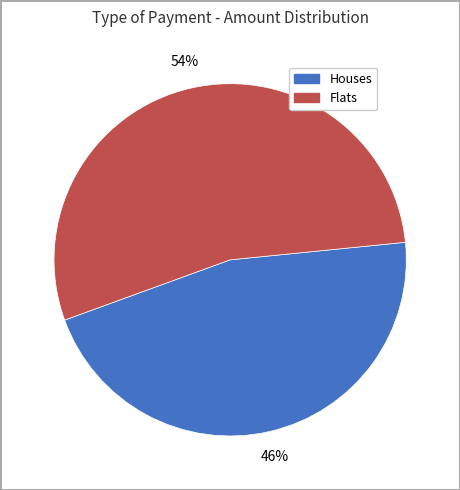

To the nearest percent, what is the difference between the largest and smallest slice percentages?

8%